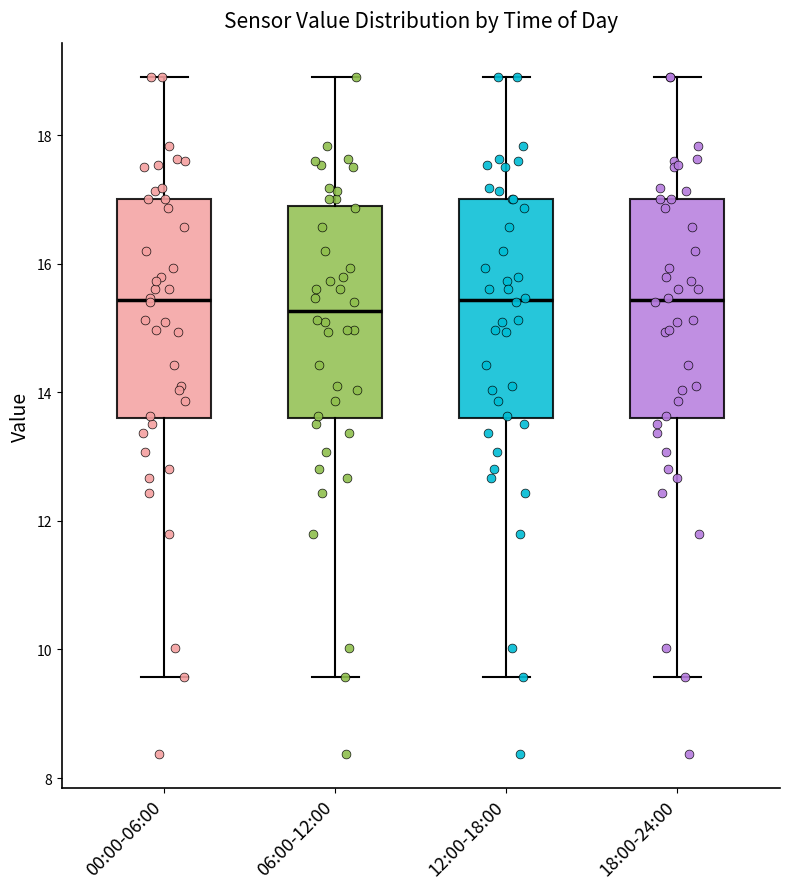

Reading left to right, read every box against the y-axis: the position of its median line, the range the box covers, and the ends of its whiskers. The values are not printed on the chart, so give them approximately, as read against the axis.

00:00-06:00: median 15.4, box 13.6 to 17.0, whiskers 9.6 to 19.0
06:00-12:00: median 15.2, box 13.6 to 17.0, whiskers 9.6 to 19.0
12:00-18:00: median 15.4, box 13.6 to 17.0, whiskers 9.6 to 19.0
18:00-24:00: median 15.4, box 13.6 to 17.0, whiskers 9.6 to 19.0